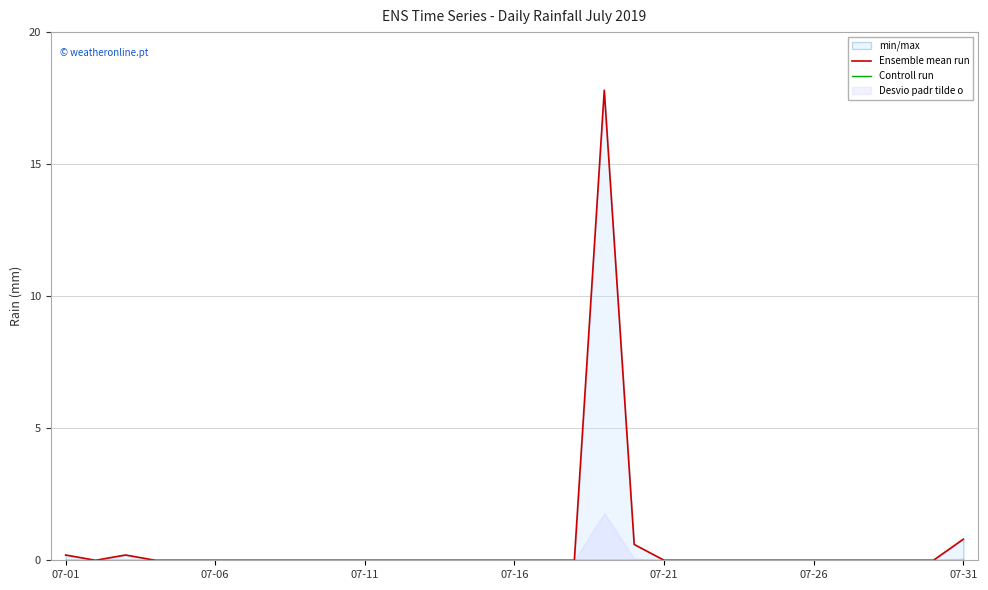

Is this an area chart (filled region under the line)?

No